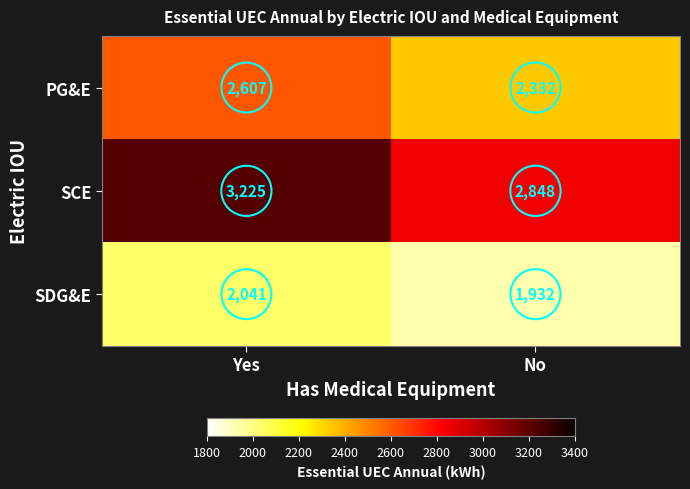

What is the sum of all SDG&E values?

3973